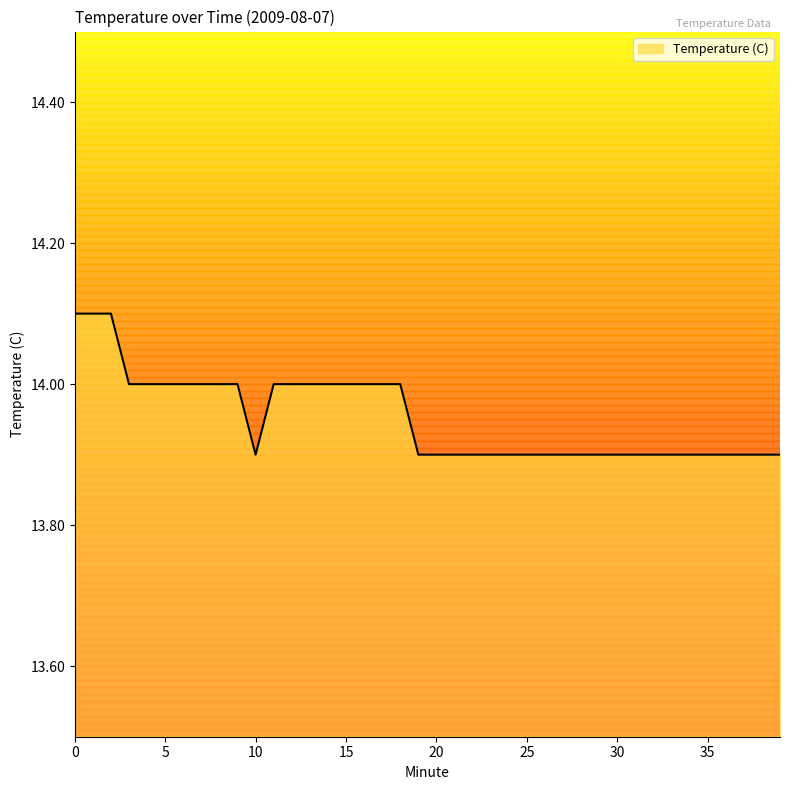

What is the greatest value displayed?

14.1